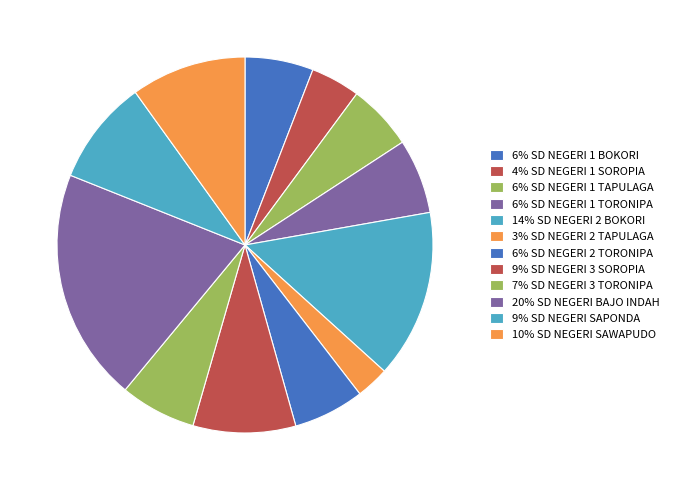

Rank the categories by value from highest to lowest.

SD NEGERI BAJO INDAH, SD NEGERI 2 BOKORI, SD NEGERI SAWAPUDO, SD NEGERI SAPONDA, SD NEGERI 3 SOROPIA, SD NEGERI 3 TORONIPA, SD NEGERI 1 TORONIPA, SD NEGERI 2 TORONIPA, SD NEGERI 1 BOKORI, SD NEGERI 1 TAPULAGA, SD NEGERI 1 SOROPIA, SD NEGERI 2 TAPULAGA